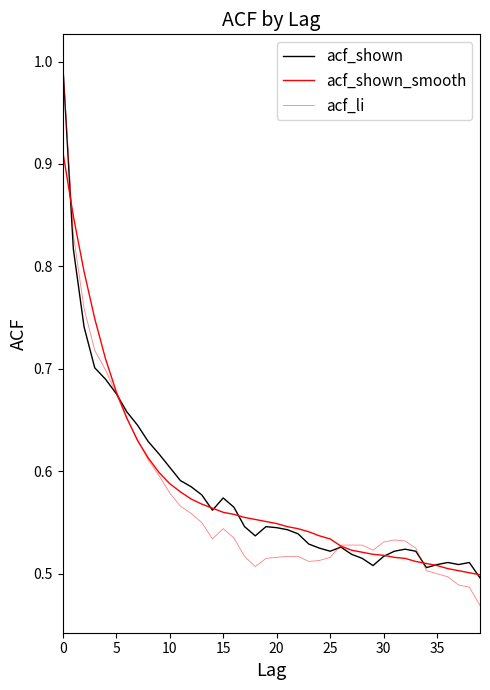

What is the difference between the second highest and second lowest values in the acf_shown series?

0.3